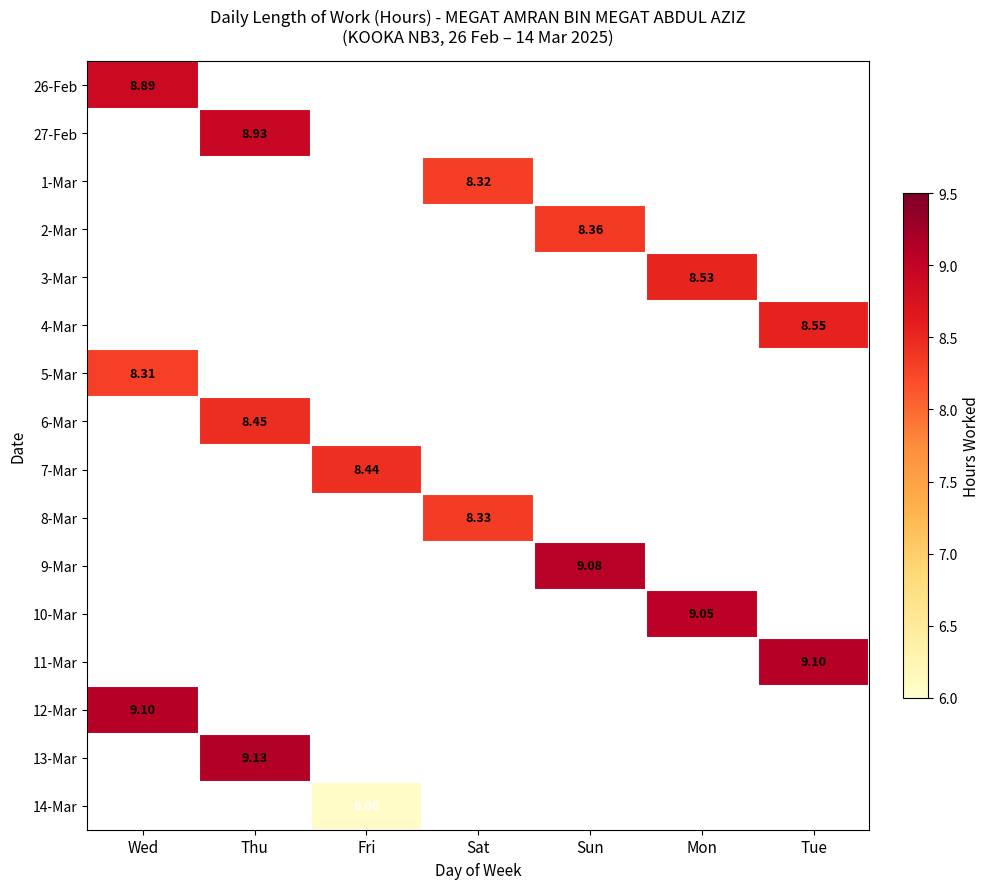

What is the spread (max minus min) of values at Wed?

0.8